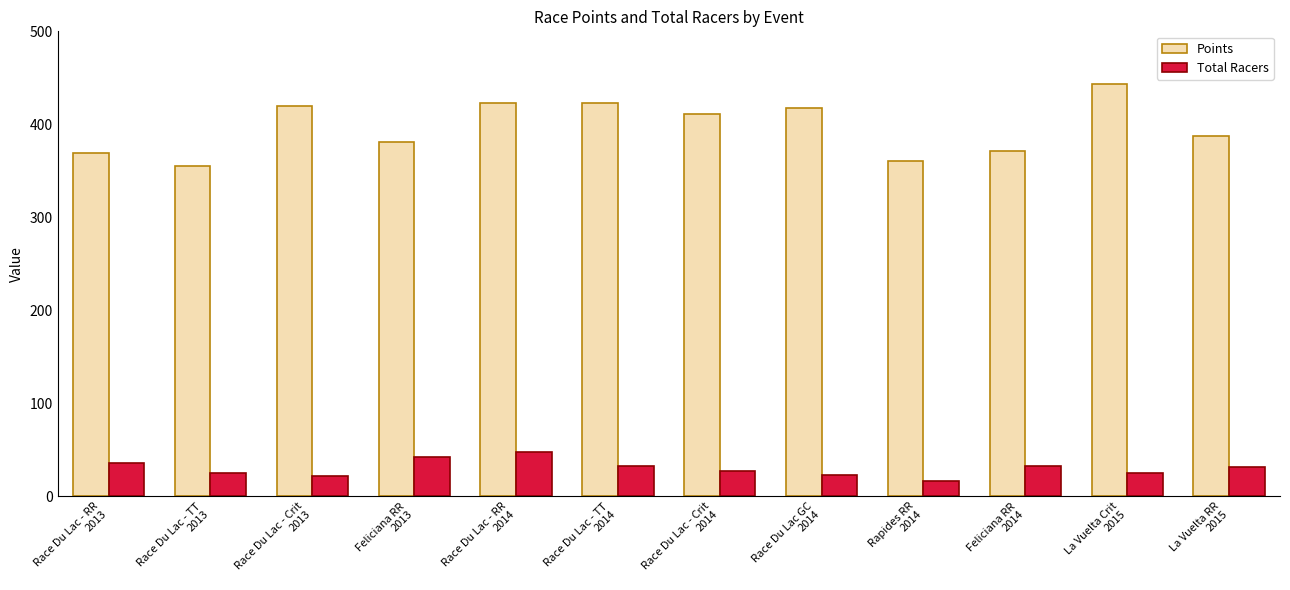

Which series has the largest range (max minus min)?

Points